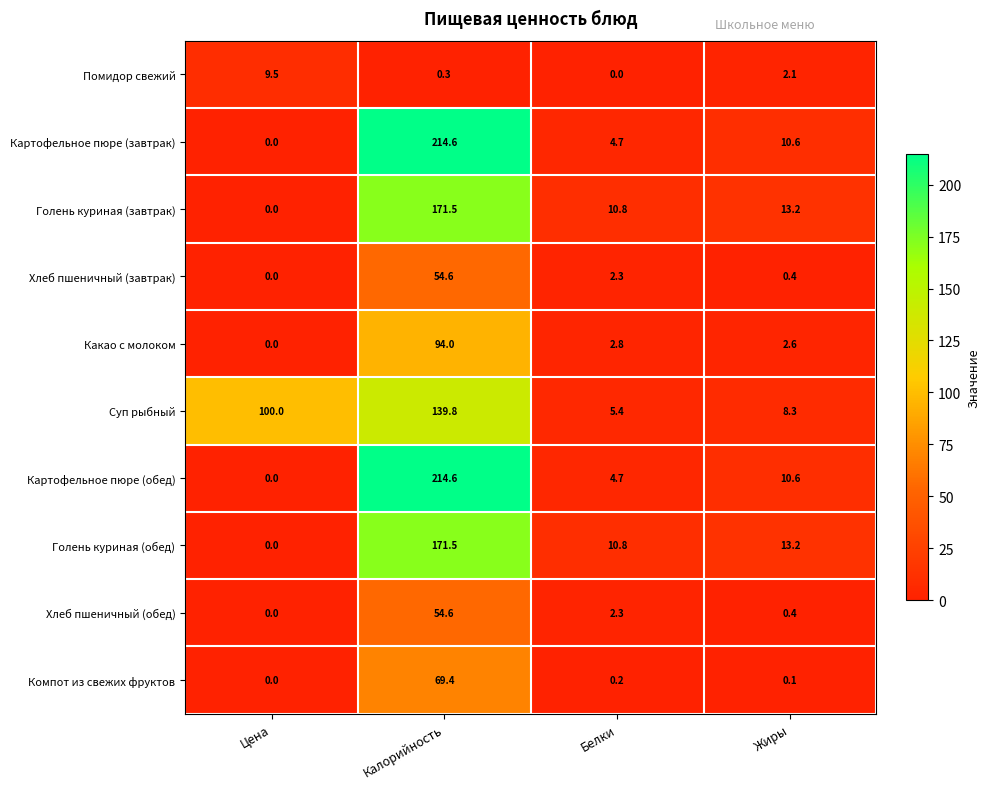

The value of Картофельное пюре (завтрак) at Калорийность is 214.6. True or false?

True